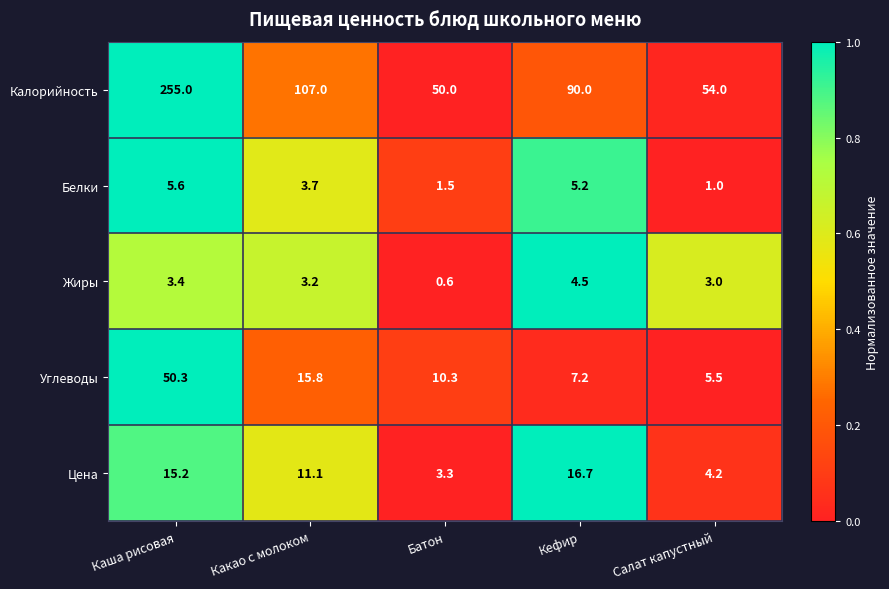

Is it true that Углеводы equals 2.1 at Кефир?

False